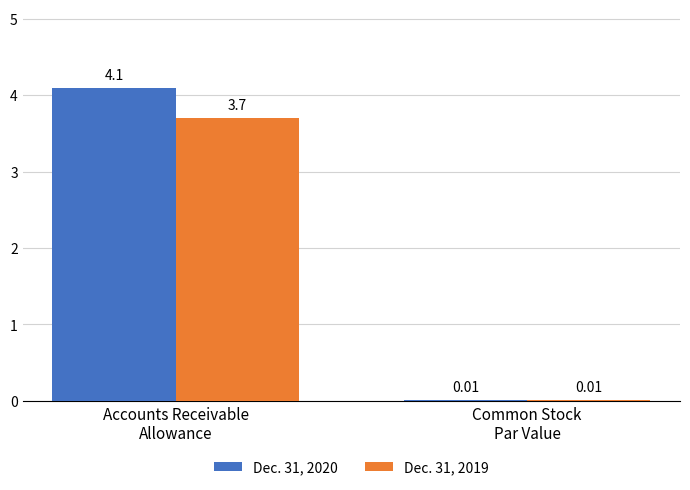

Which series has the largest total across all categories?

Dec. 31, 2020